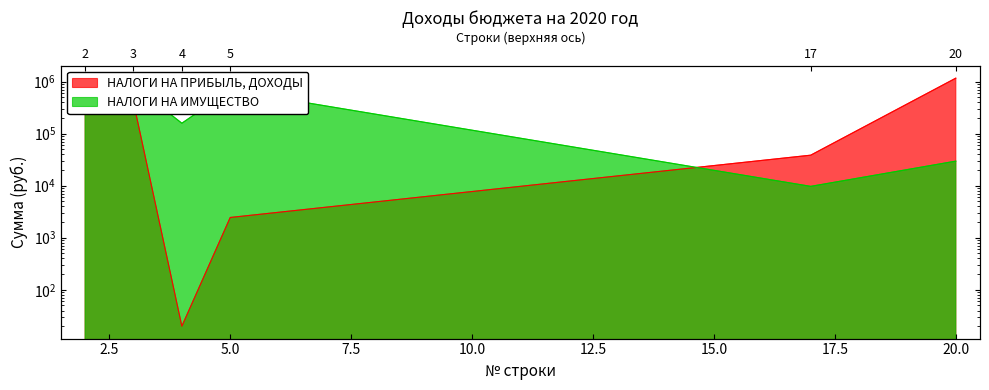

Which series has the widest spread of values?

НАЛОГИ НА ПРИБЫЛЬ, ДОХОДЫ